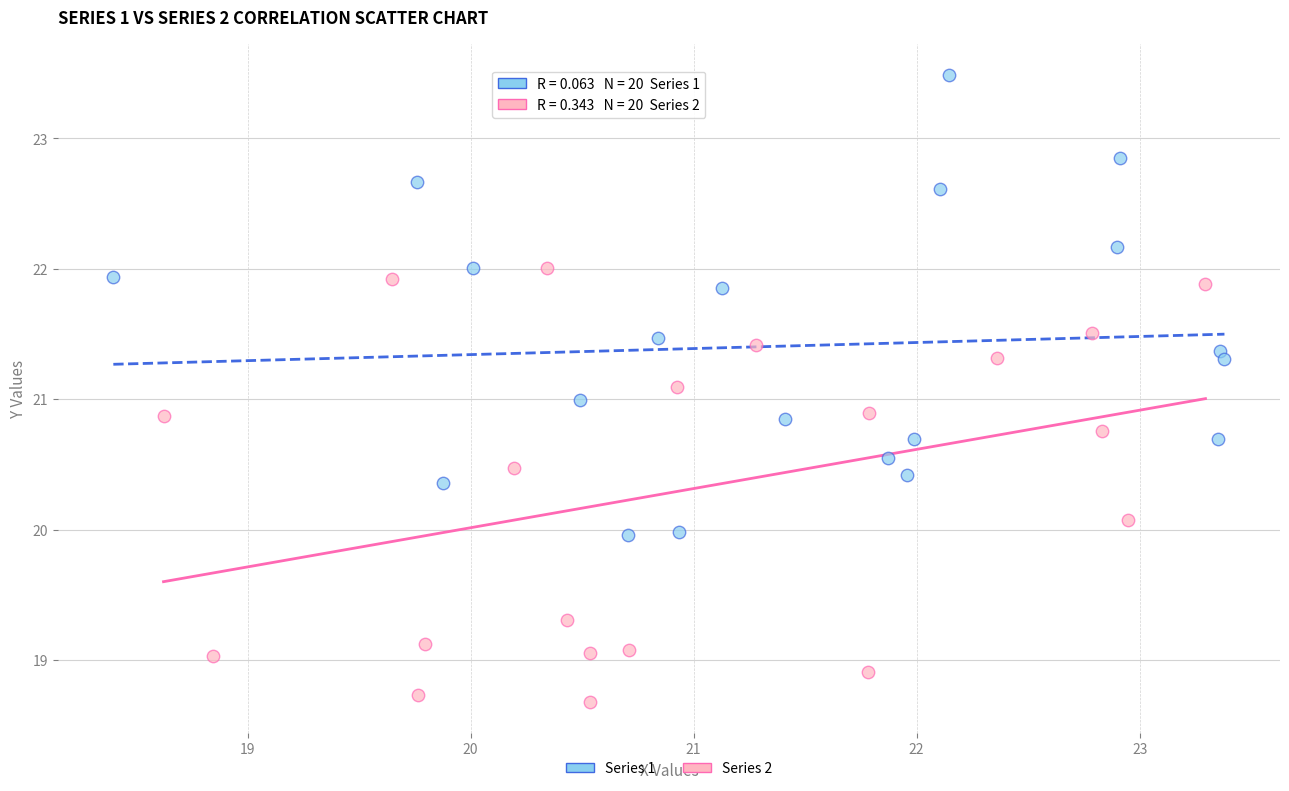

Which series reaches the maximum Y coordinate?

Series 1